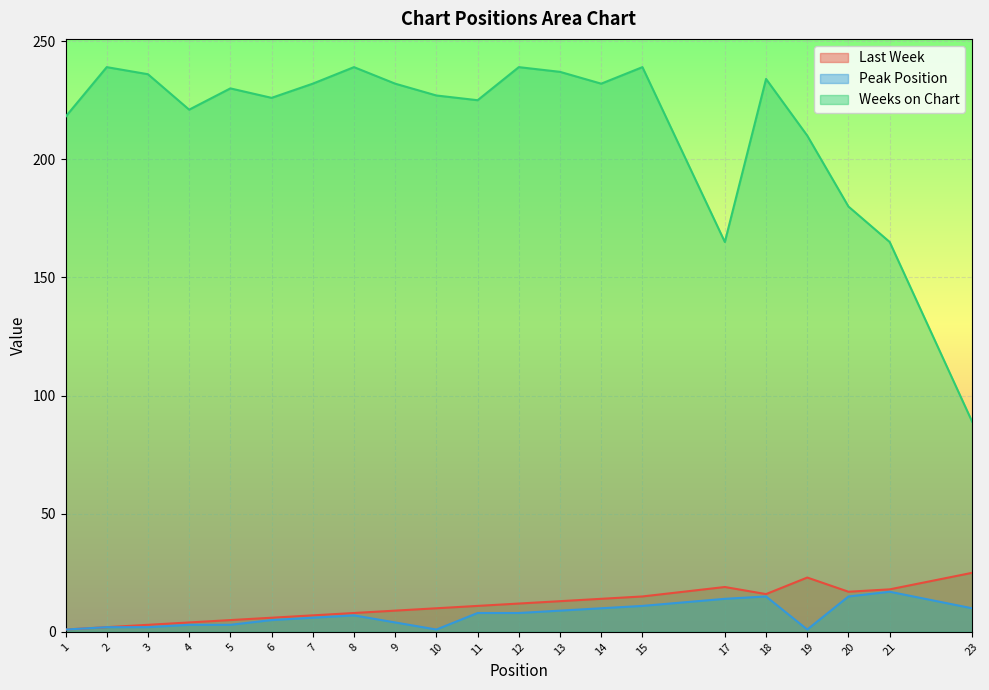

Rank the series by their maximum value, from highest to lowest.

Weeks on Chart, Last Week, Peak Position